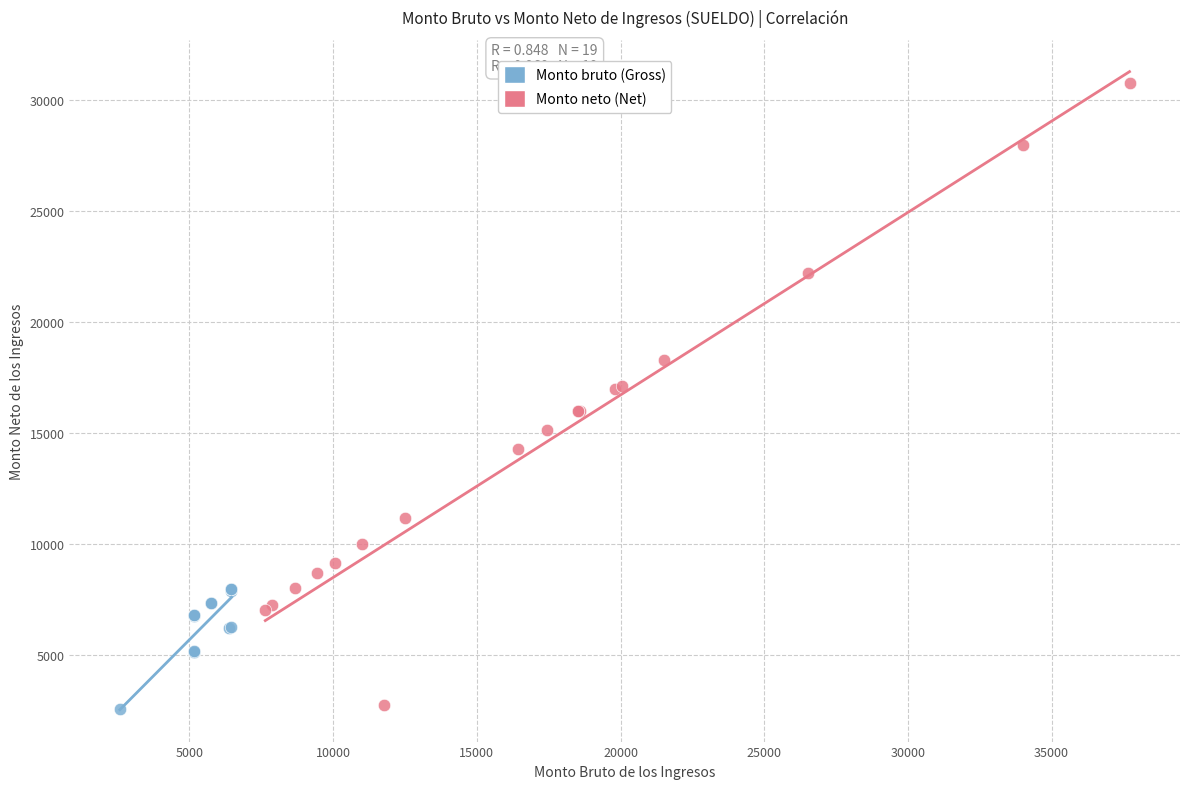

Which series contains the highest Y value?

Monto neto (Net)